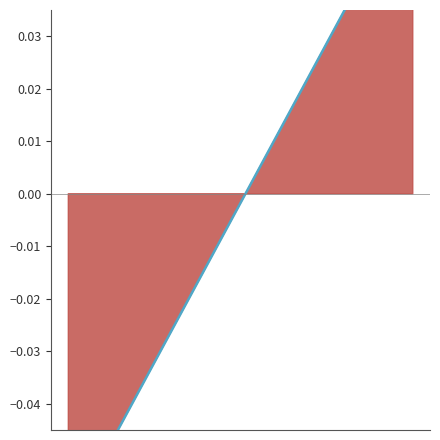

The chart shows a value of 0.0 at 19. True or false?

False